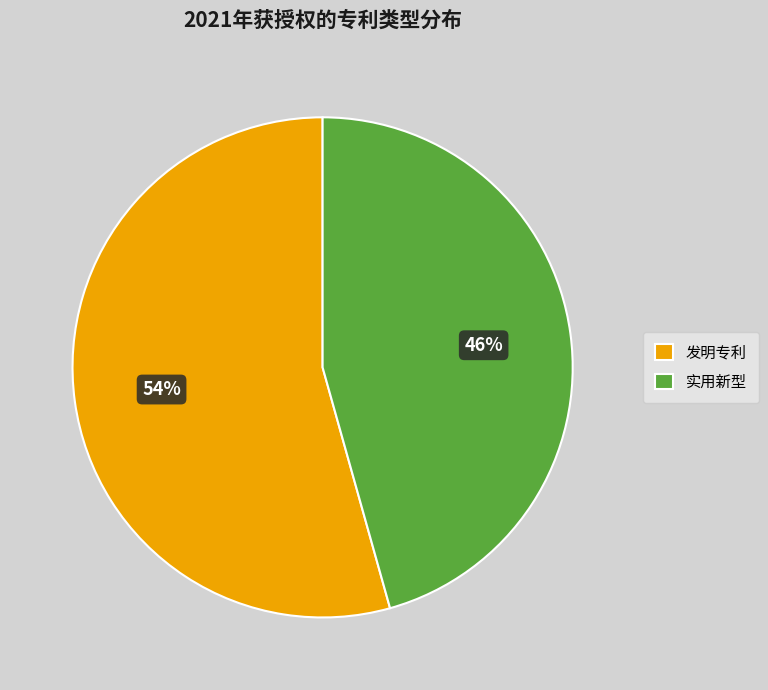

What percentage is the 发明专利 slice, to the nearest percent?

54%